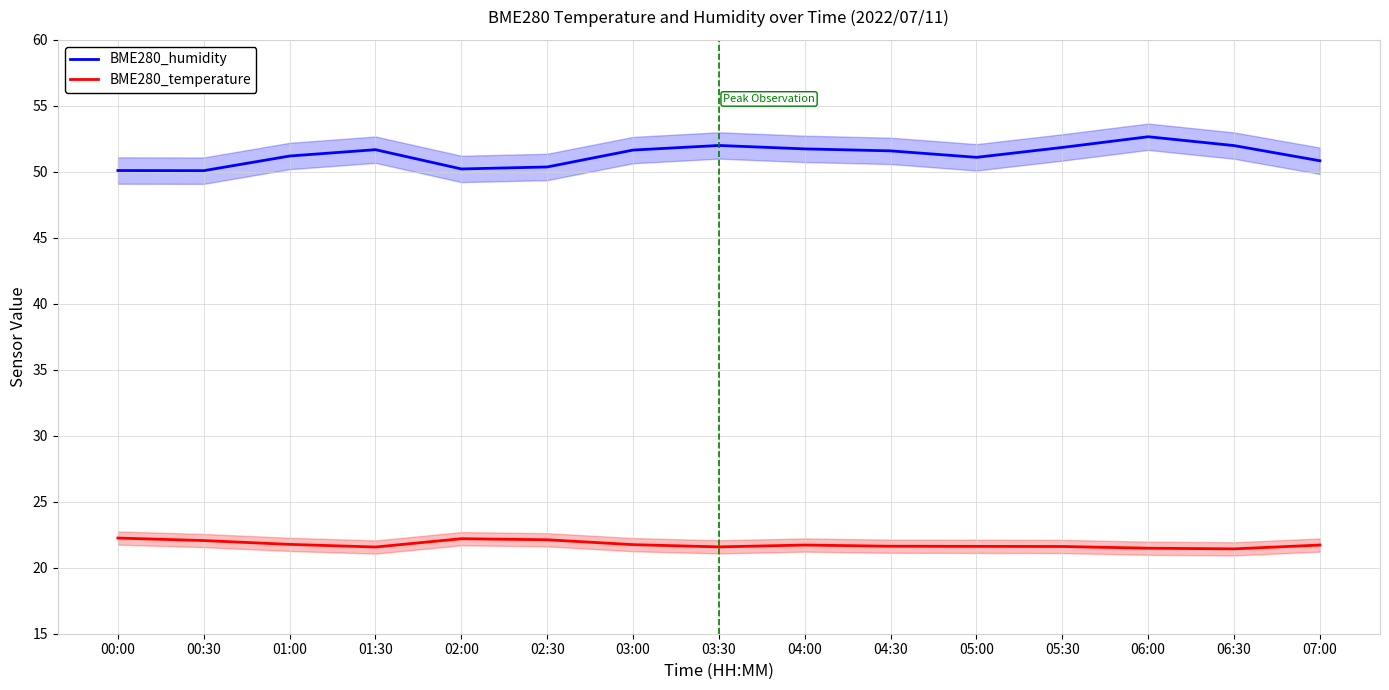

True or false: BME280_temperature has more than 2 points higher than both neighbors.

False